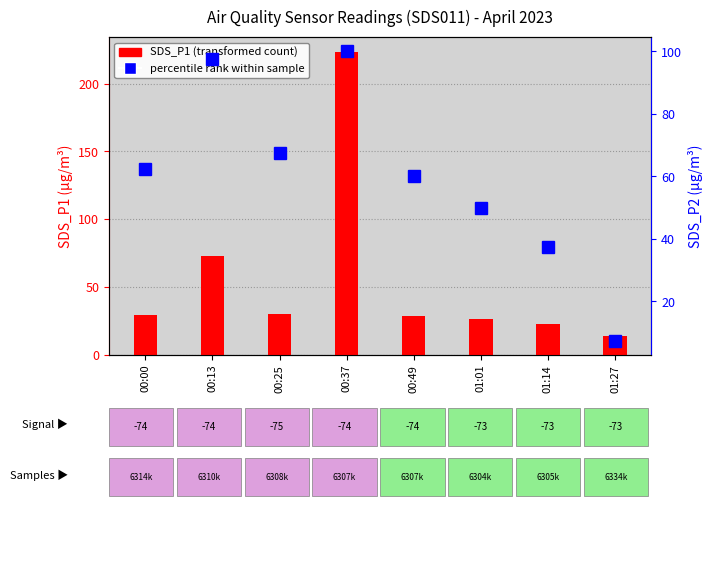

The percentile rank within sample series shows 37.5 at 01:14. True or false?

True